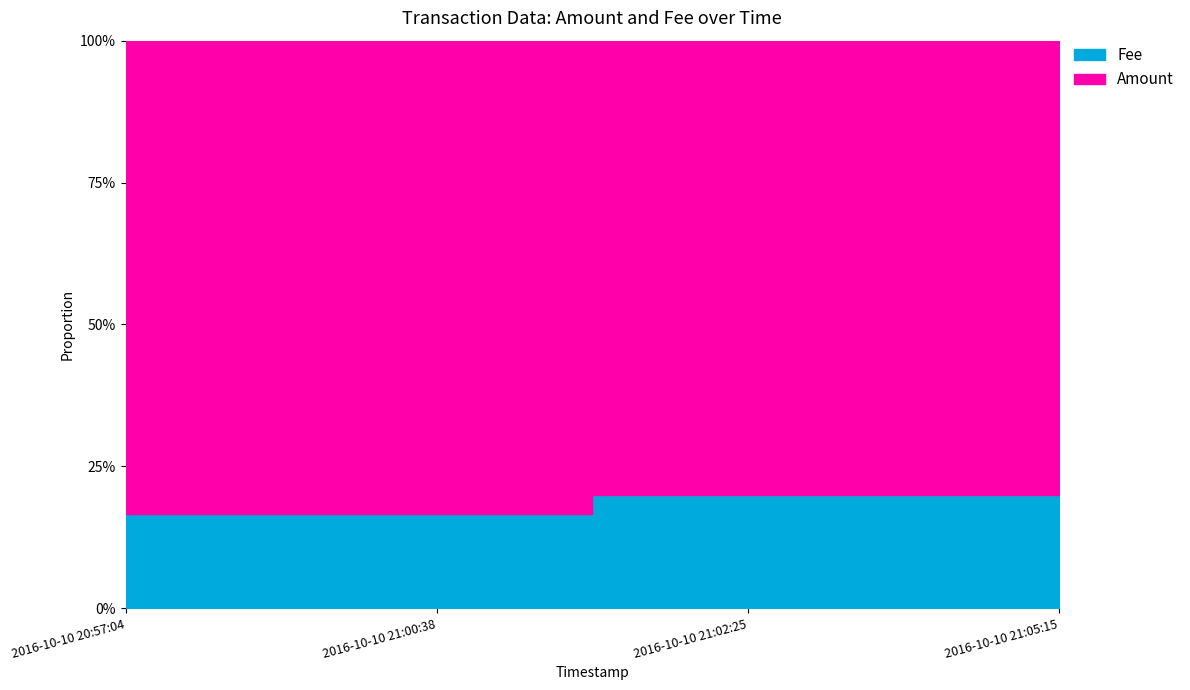

What is the label of the 2nd point from the left?

2016-10-10 21:00:38